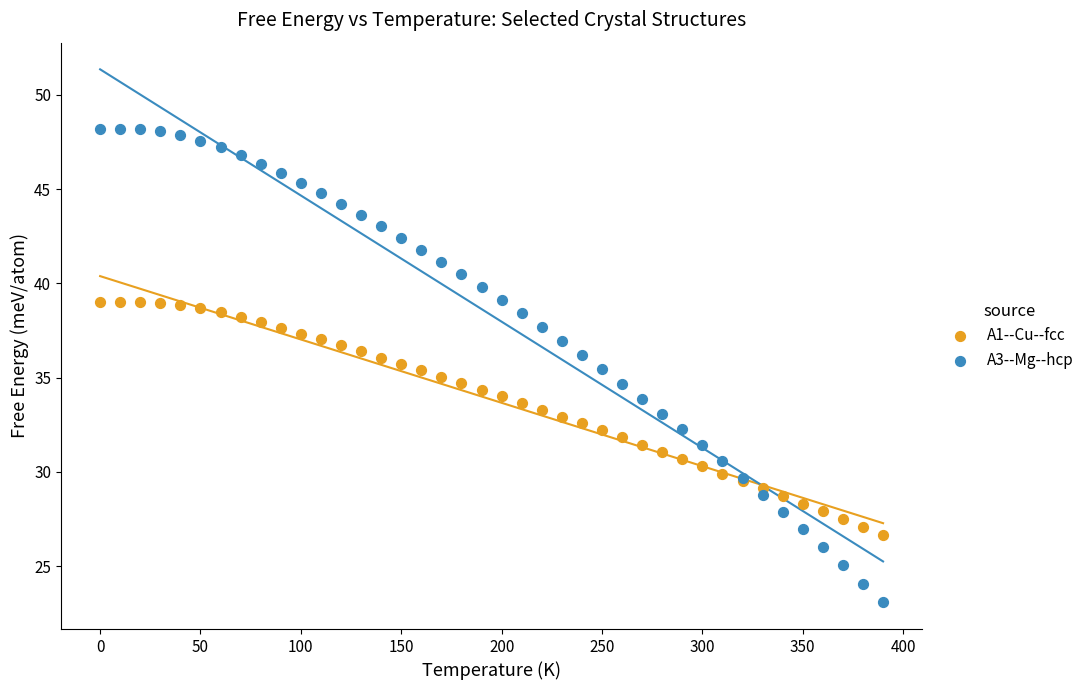

What are all the series names shown in the legend?

A1--Cu--fcc, A3--Mg--hcp